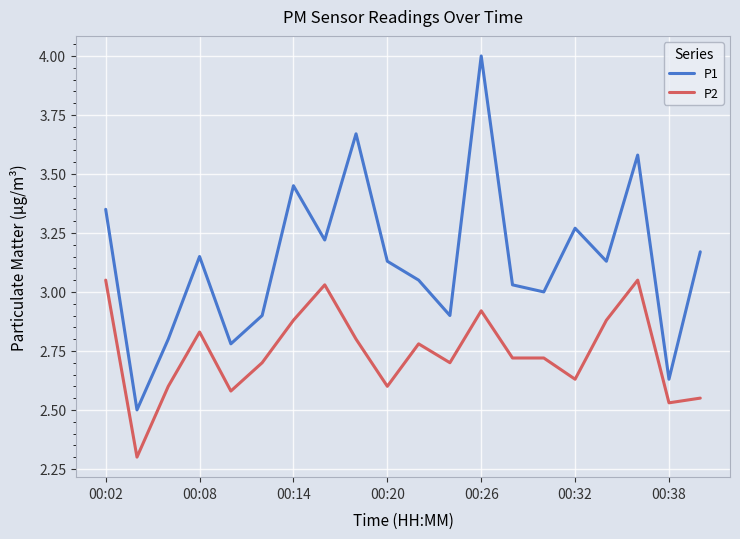

Rank the series by their maximum value, from lowest to highest.

P2, P1